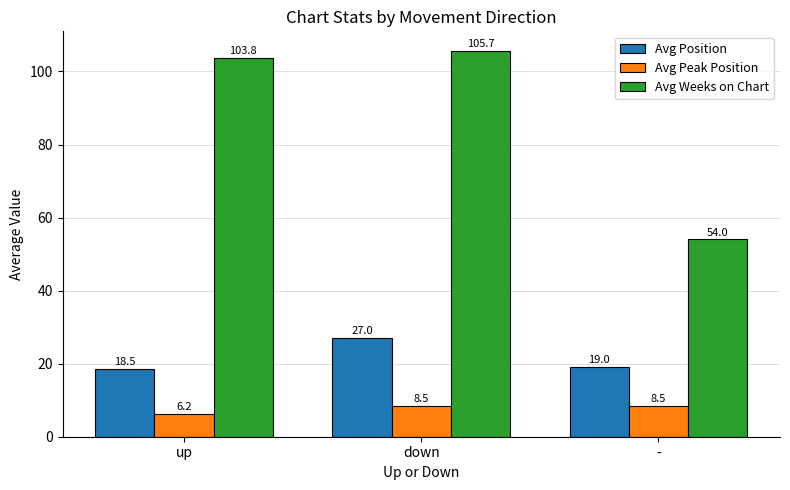

How many categories are shown in the chart?

3